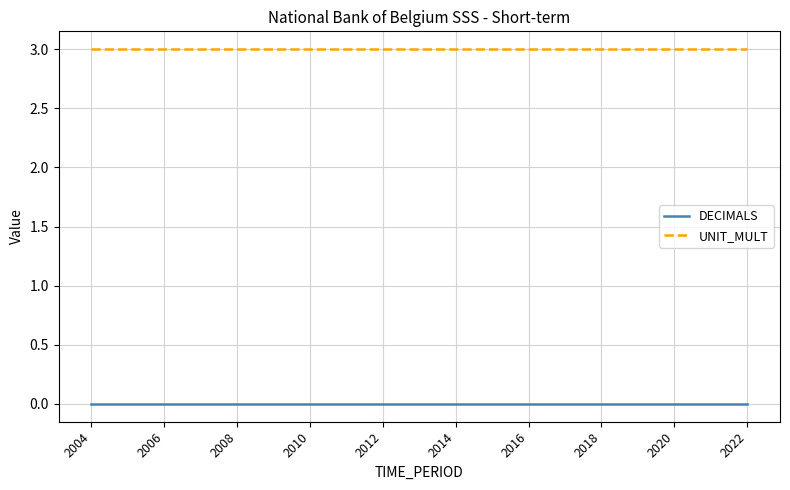

Does the chart have visible grid lines?

Yes